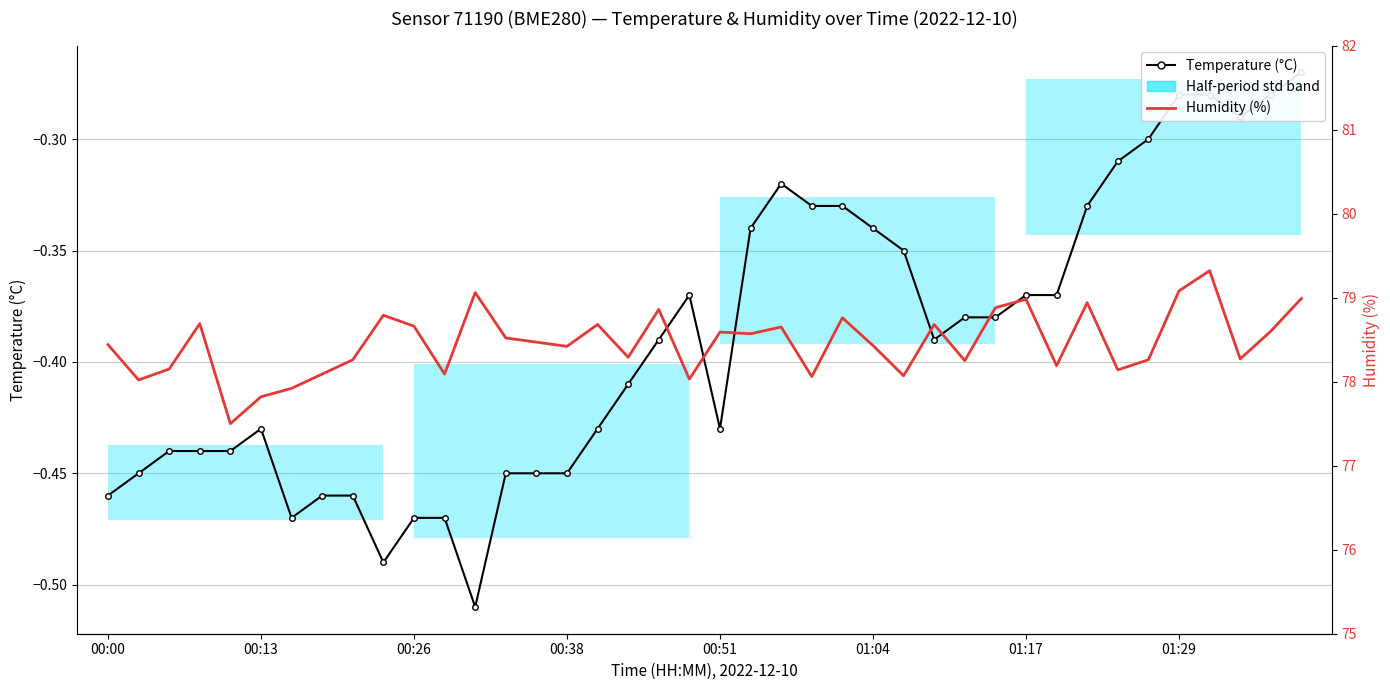

How many interior local valleys does the Humidity (%) series have?

13